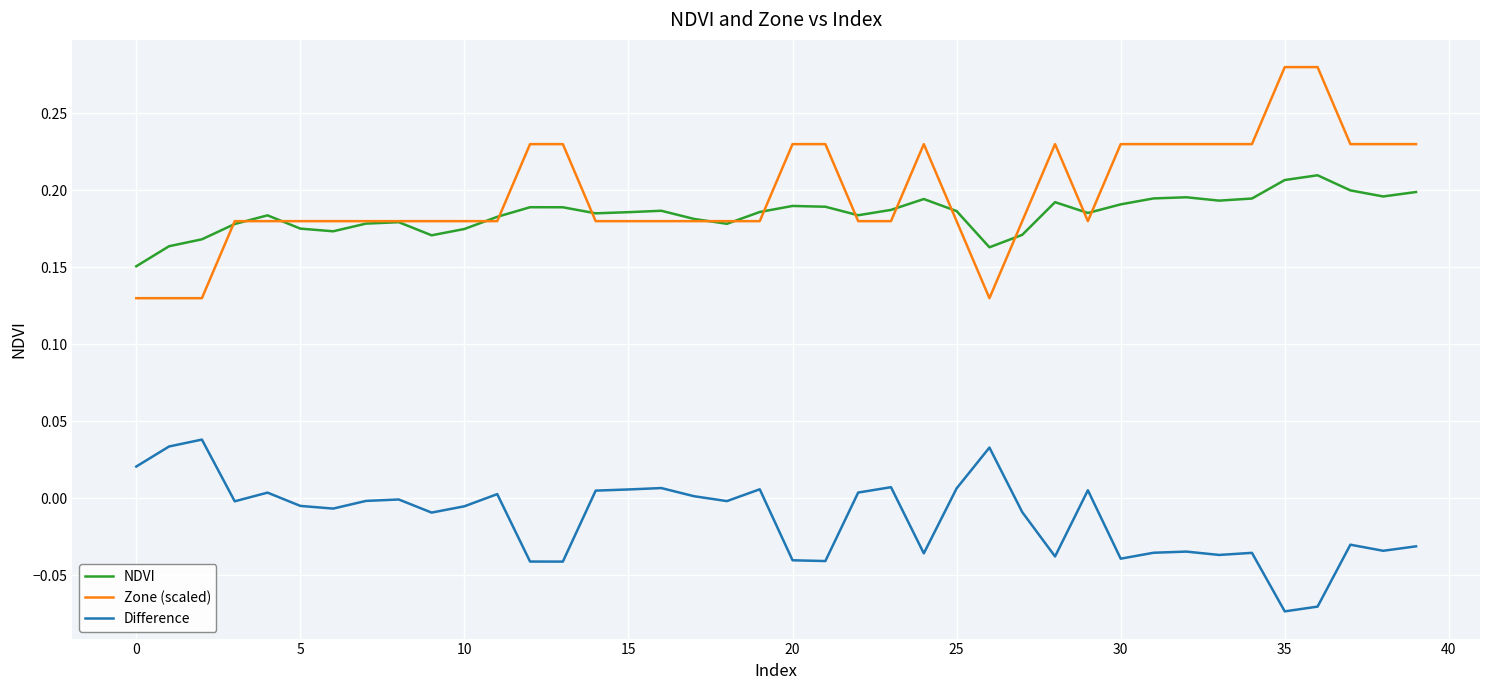

True or false: NDVI and Difference intersect in this chart.

False